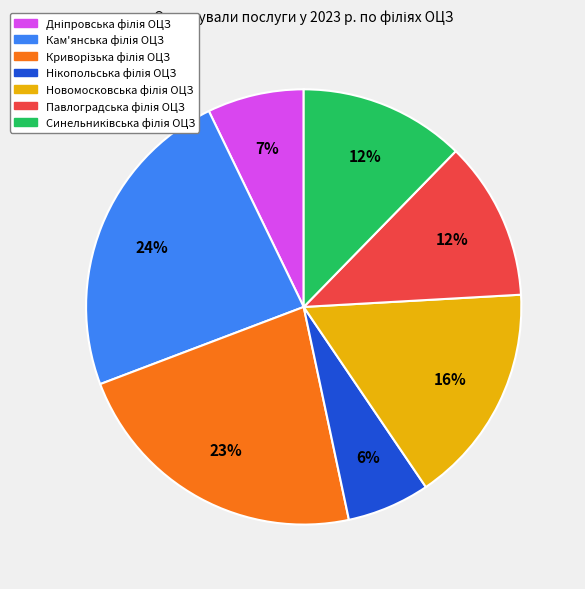

To the nearest percent, what is the average slice percentage?

14%